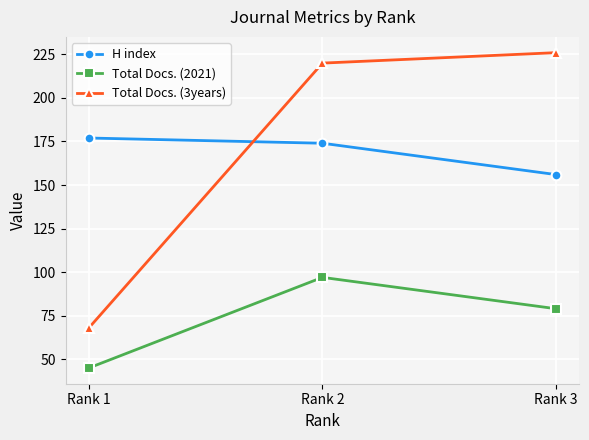

Is the value of Total Docs. (2021) at Rank 3 greater than the value of Total Docs. (3years) at Rank 2?

No